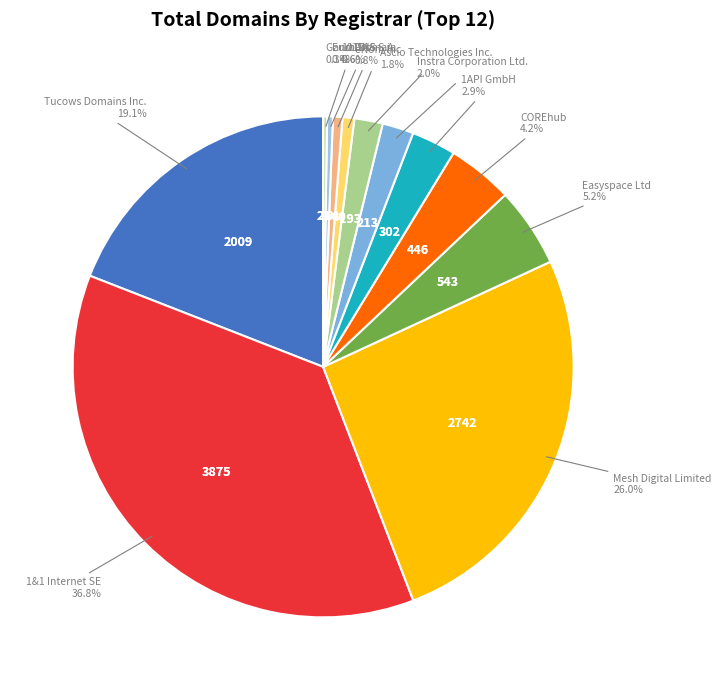

Is there any slice that represents more than half of the pie?

No